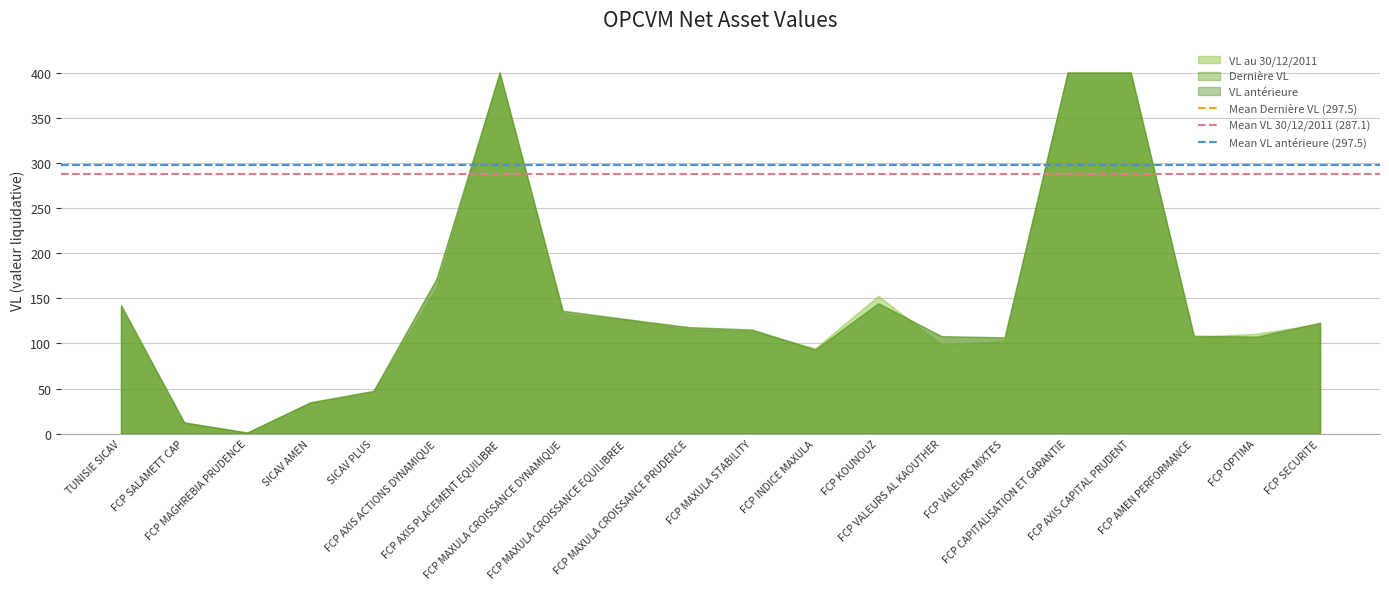

What is the minimum value shown in the chart?

1.3